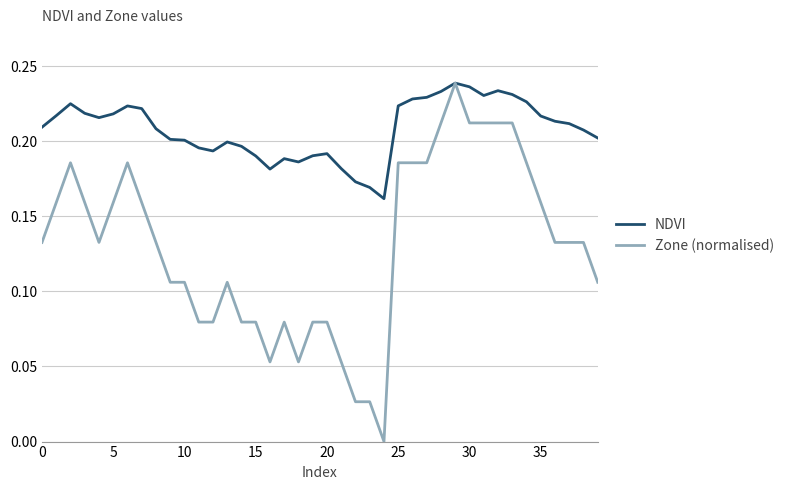

Which series has the widest spread of values?

Zone (normalised)